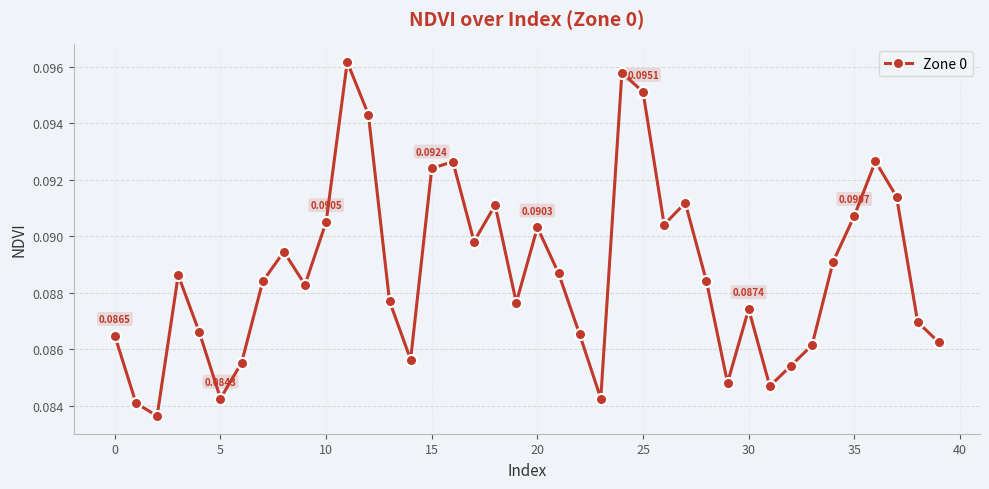

How many points are higher than both their immediate neighbors (excluding endpoints)?

10